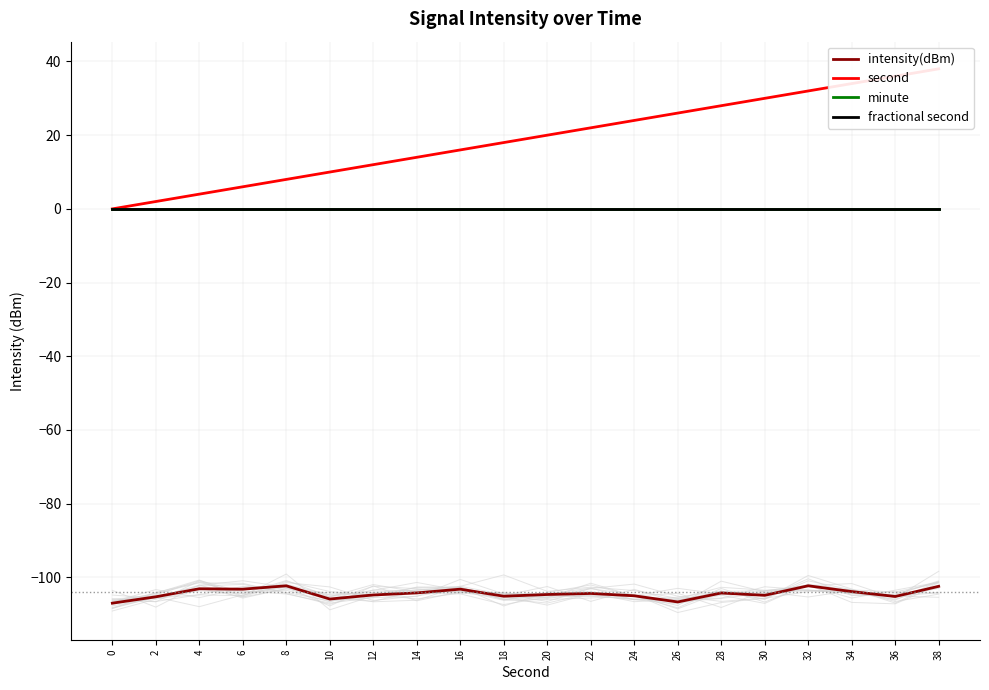

Where is intensity(dBm) nearest to the value -104?

34